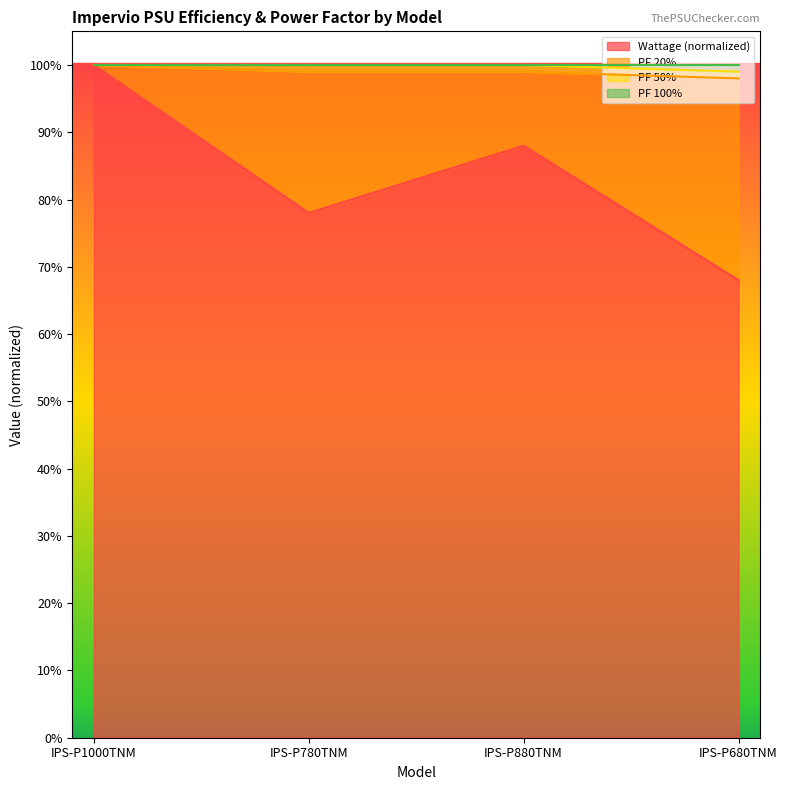

What is the lowest value of the Wattage series?

0.7